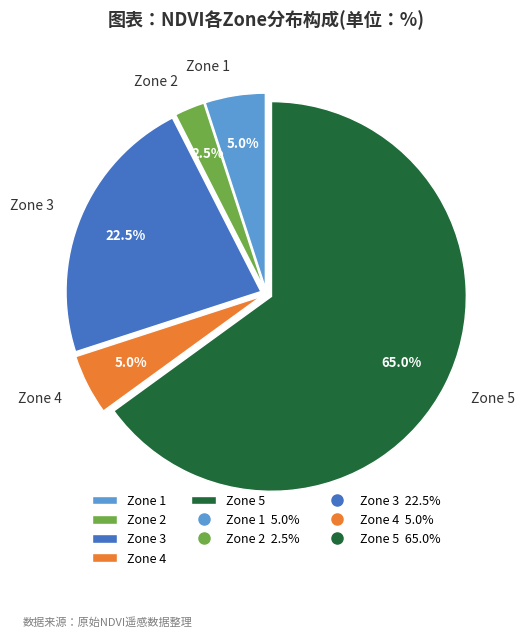

Which has a higher value, Zone 3 or Zone 1?

Zone 3